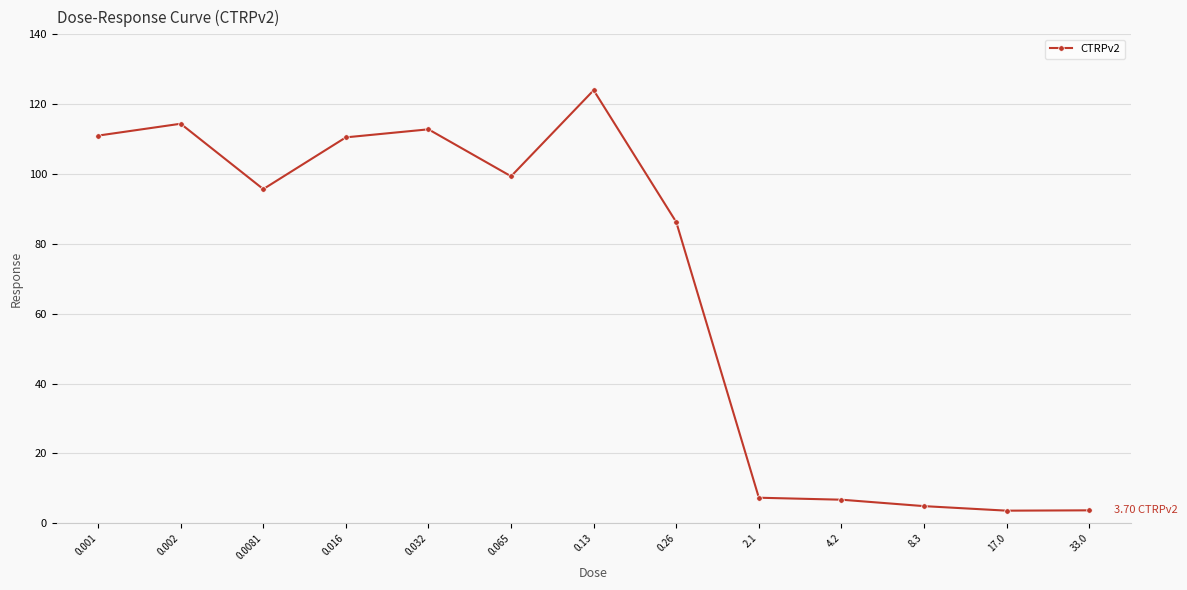

Where is the first local minimum?

0.0081